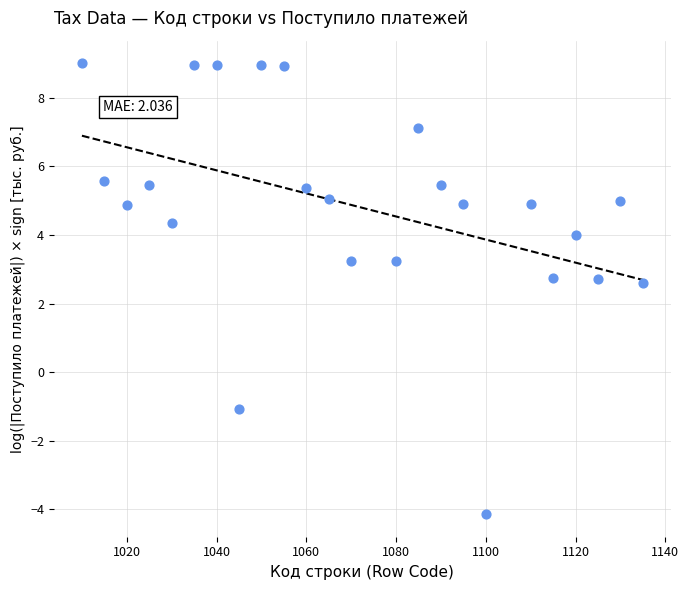

What is the range of X values (max minus min)?

125.0